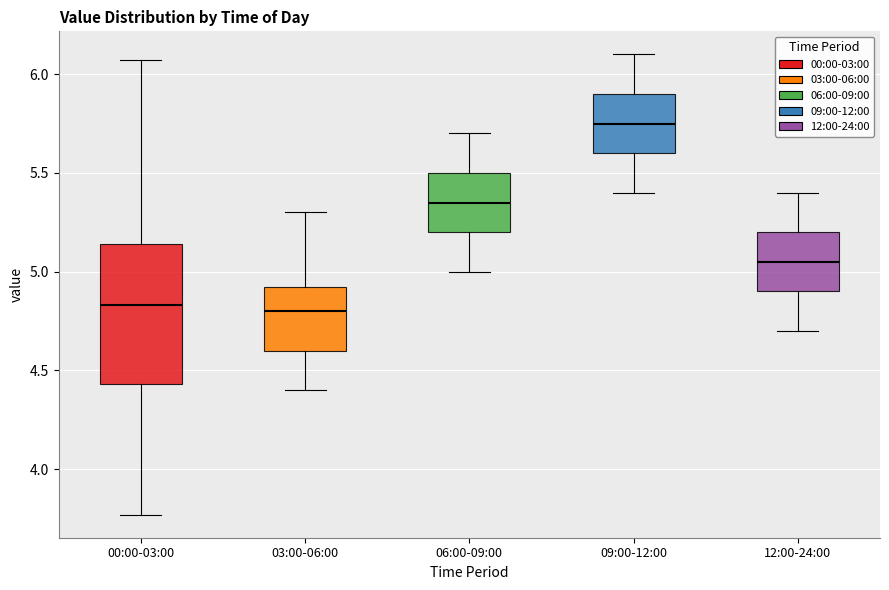

Where is the upper edge of the box for 00:00-03:00 on the y-axis? The values are not printed on the chart, so give them approximately, as read against the axis.

5.15